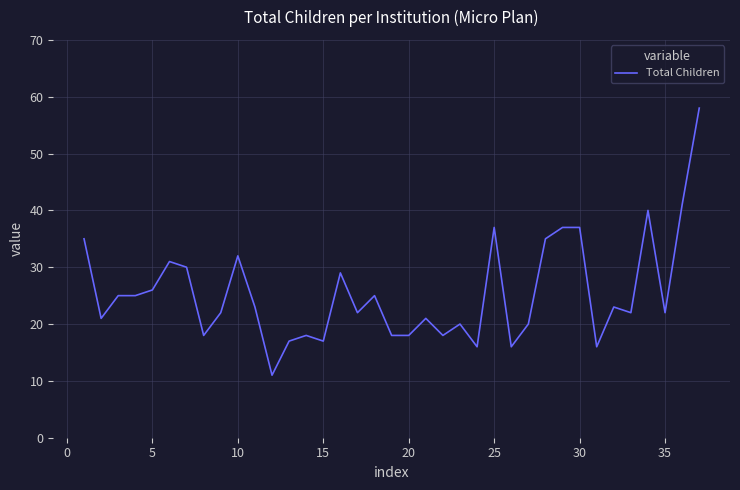

What is the smallest value displayed?

11